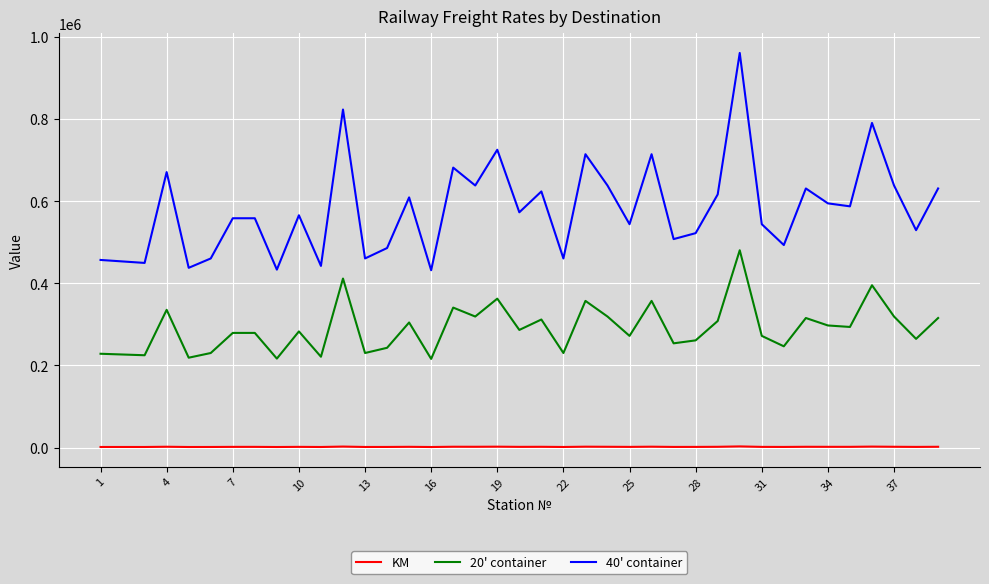

Which series has the largest total across all categories?

40' container